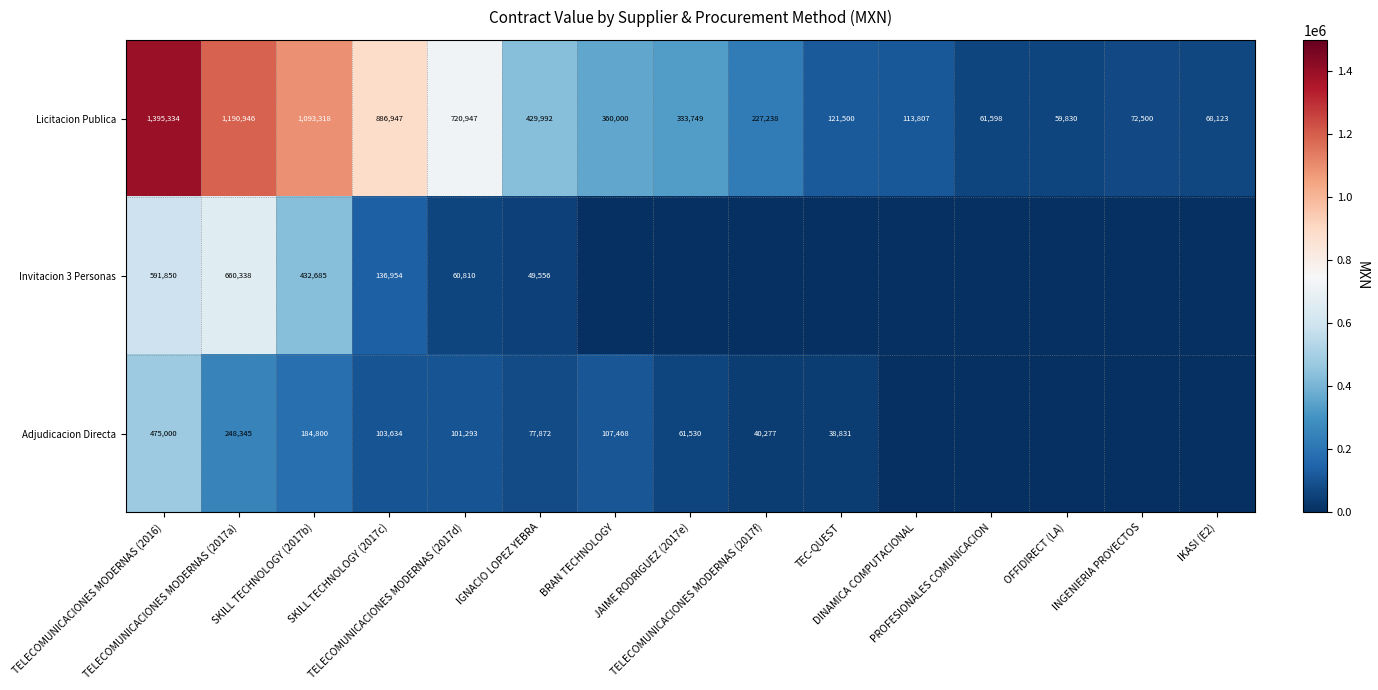

List the labels in order of Licitacion Publica value, largest first.

TELECOMUNICACIONES MODERNAS (2016), TELECOMUNICACIONES MODERNAS (2017a), SKILL TECHNOLOGY (2017b), SKILL TECHNOLOGY (2017c), TELECOMUNICACIONES MODERNAS (2017d), IGNACIO LOPEZ YEBRA, BRAN TECHNOLOGY, JAIME RODRIGUEZ (2017e), TELECOMUNICACIONES MODERNAS (2017f), TEC-QUEST, DINAMICA COMPUTACIONAL, INGENIERIA PROYECTOS, IKASI (E2), PROFESIONALES COMUNICACION, OFFIDIRECT (LA)